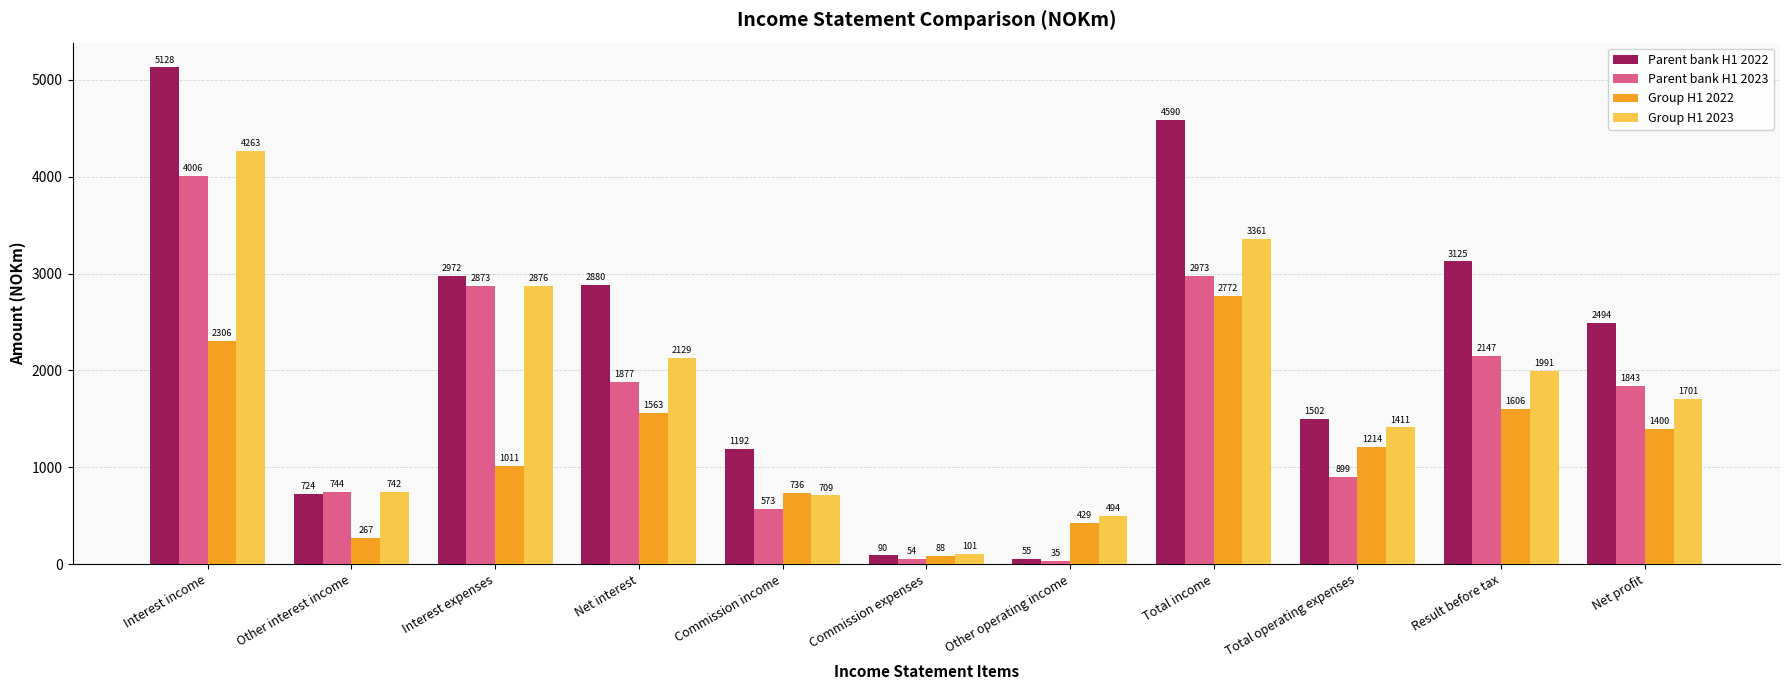

Which series has the largest total across all categories?

Parent bank H1 2022